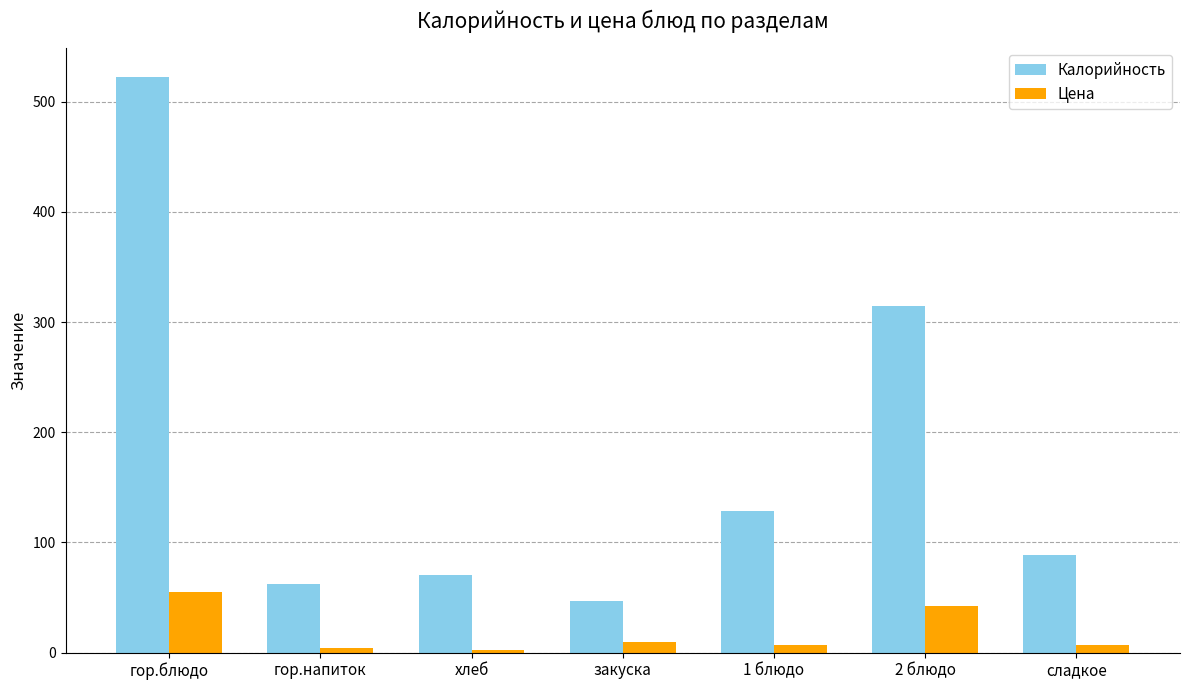

What is the approximate value of Калорийность at гор.блюдо?

522.8